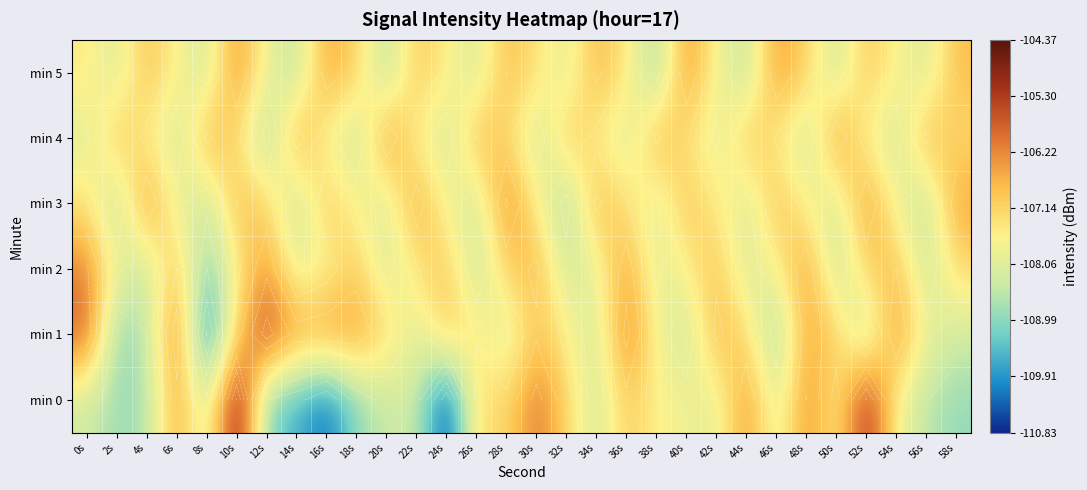

List the labels in order of min 4 value, largest first.

20s, 50s, 14s, 8s, 38s, 56s, 26s, 2s, 32s, 44s, 28s, 10s, 58s, 40s, 46s, 4s, 34s, 22s, 16s, 52s, 0s, 42s, 36s, 6s, 24s, 54s, 30s, 18s, 48s, 12s